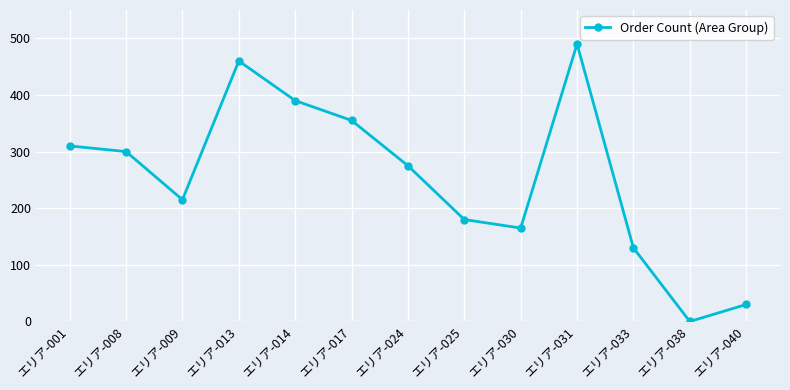

Reading right to left, transcribe all the data shown in this chart.

エリア-040=30	エリア-038=0	エリア-033=130	エリア-031=490	エリア-030=165	エリア-025=180	エリア-024=275	エリア-017=355	エリア-014=390	エリア-013=460	エリア-009=215	エリア-008=300	エリア-001=310